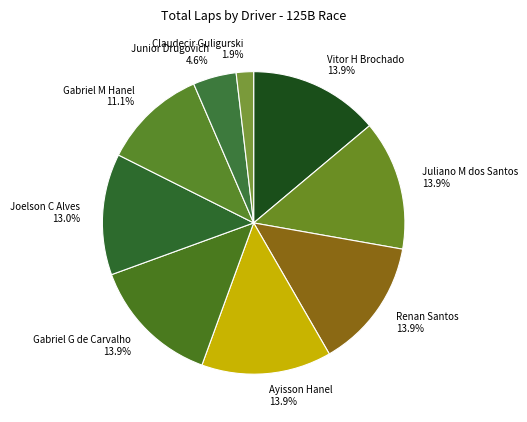

What is the total percentage of Joelson C Alves 13.0% and Gabriel M Hanel 11.1%?

24.1%